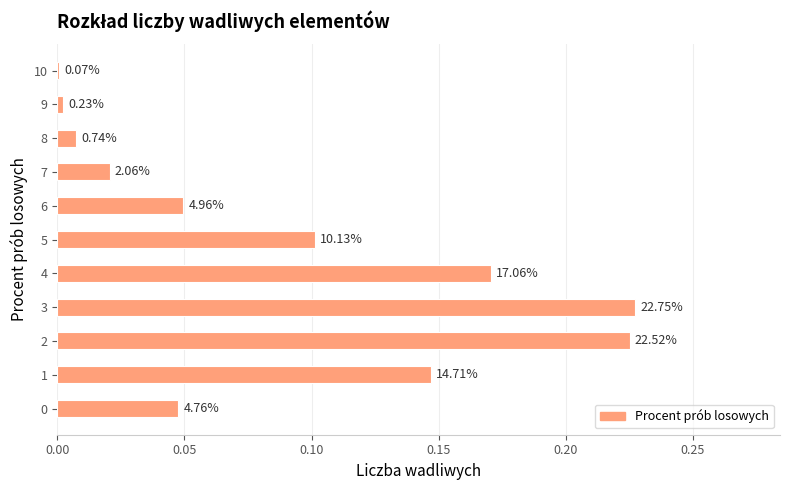

At which label is the value closest to 0?

10